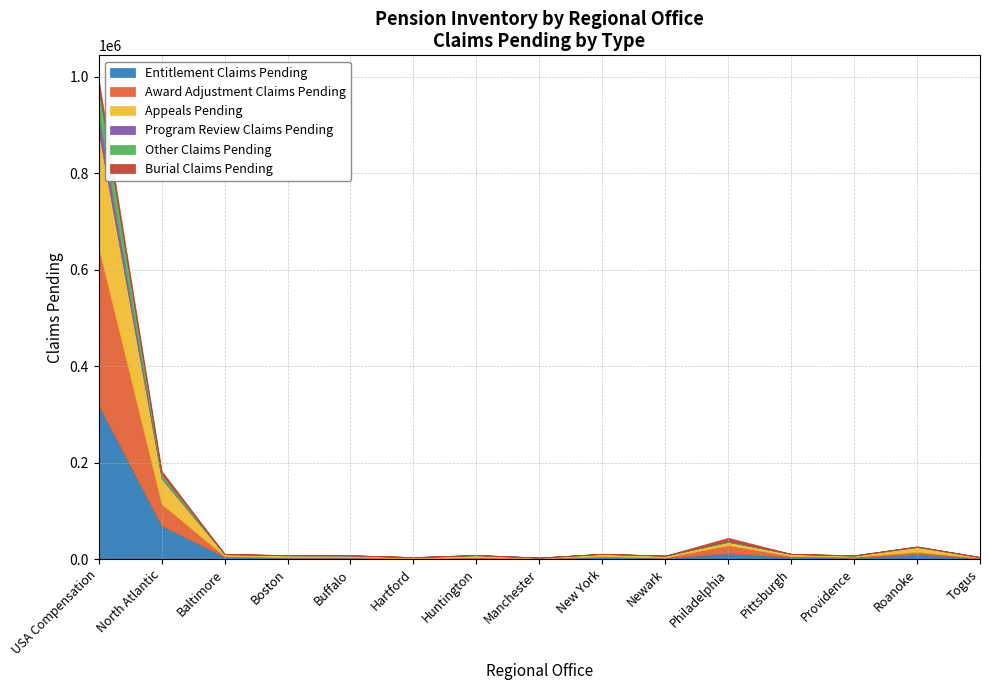

What is the sum of the Program Review Claims Pending values at USA Compensation and Buffalo?

34419